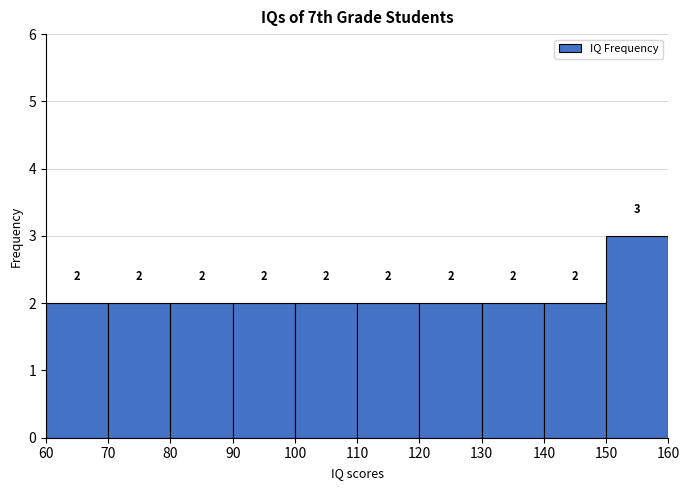

Reading left to right, list every bar in this chart as the range it spans on the x-axis followed by its height.

60 to 70: 2
70 to 80: 2
80 to 90: 2
90 to 100: 2
100 to 110: 2
110 to 120: 2
120 to 130: 2
130 to 140: 2
140 to 150: 2
150 to 160: 3